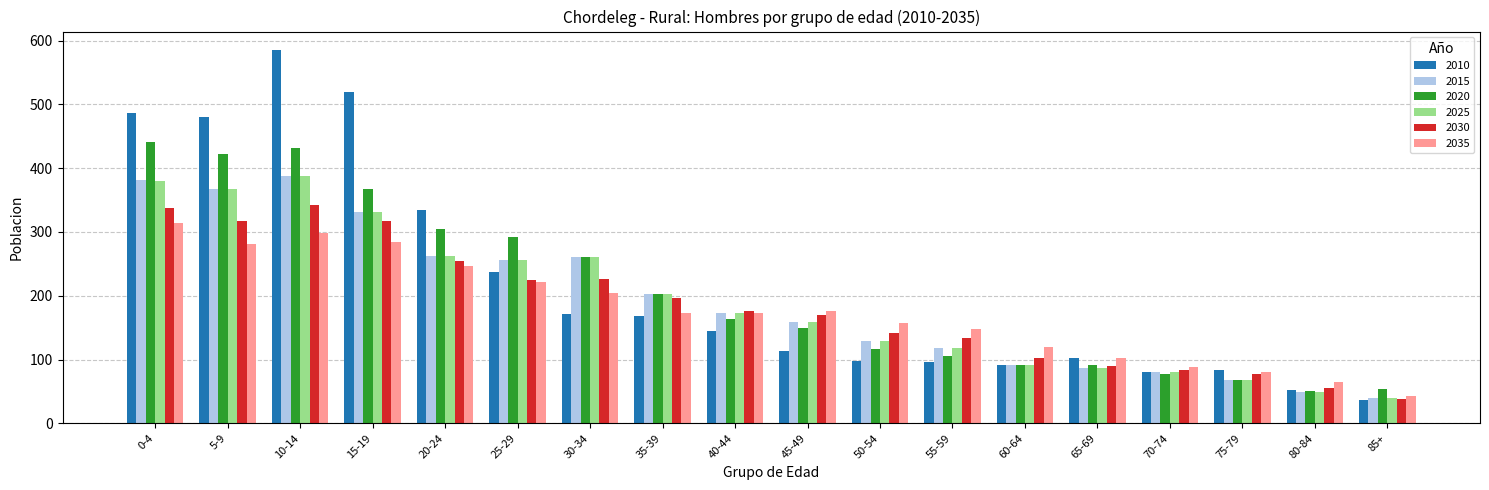

Is it true that 2025 equals 91 at 60-64?

True